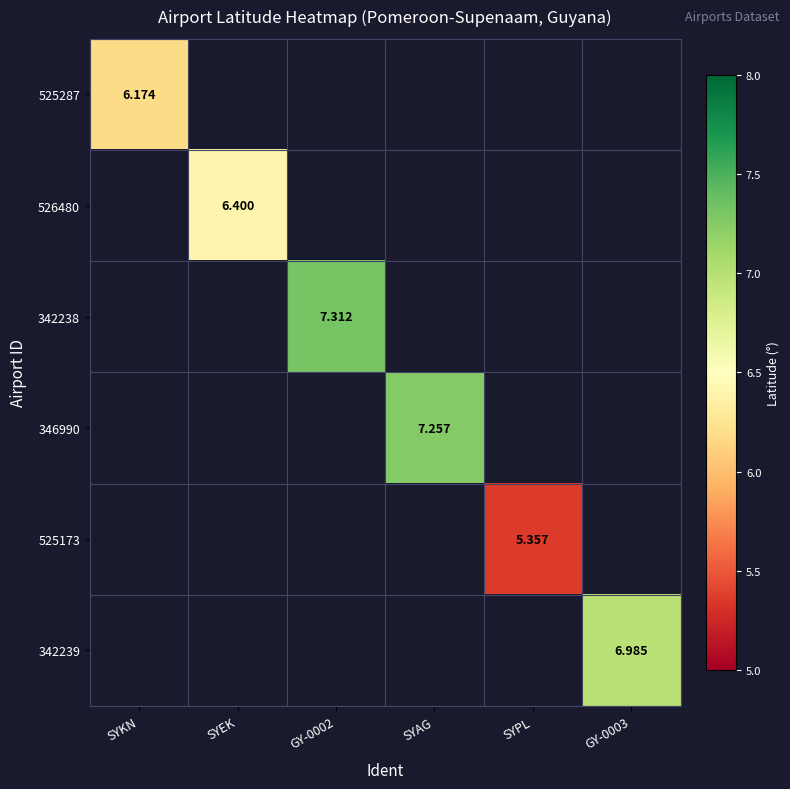

How many values in the 346990 series exceed 7?

1